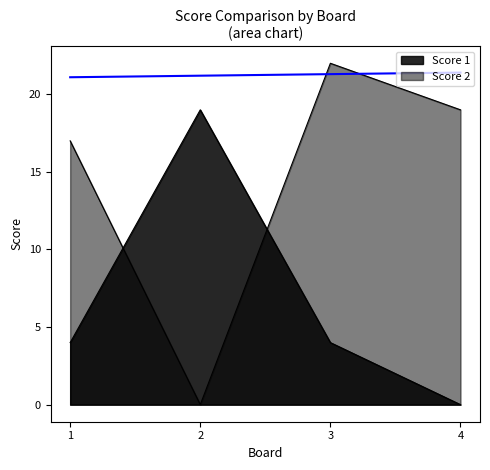

Rank the categories by Score 2 value from highest to lowest.

3, 4, 1, 2